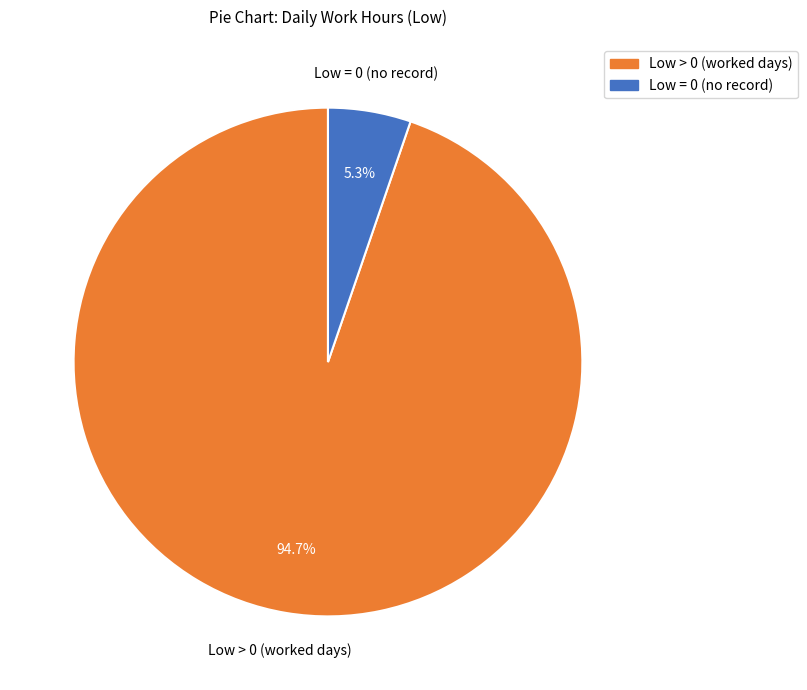

How many slices are in this pie chart?

2